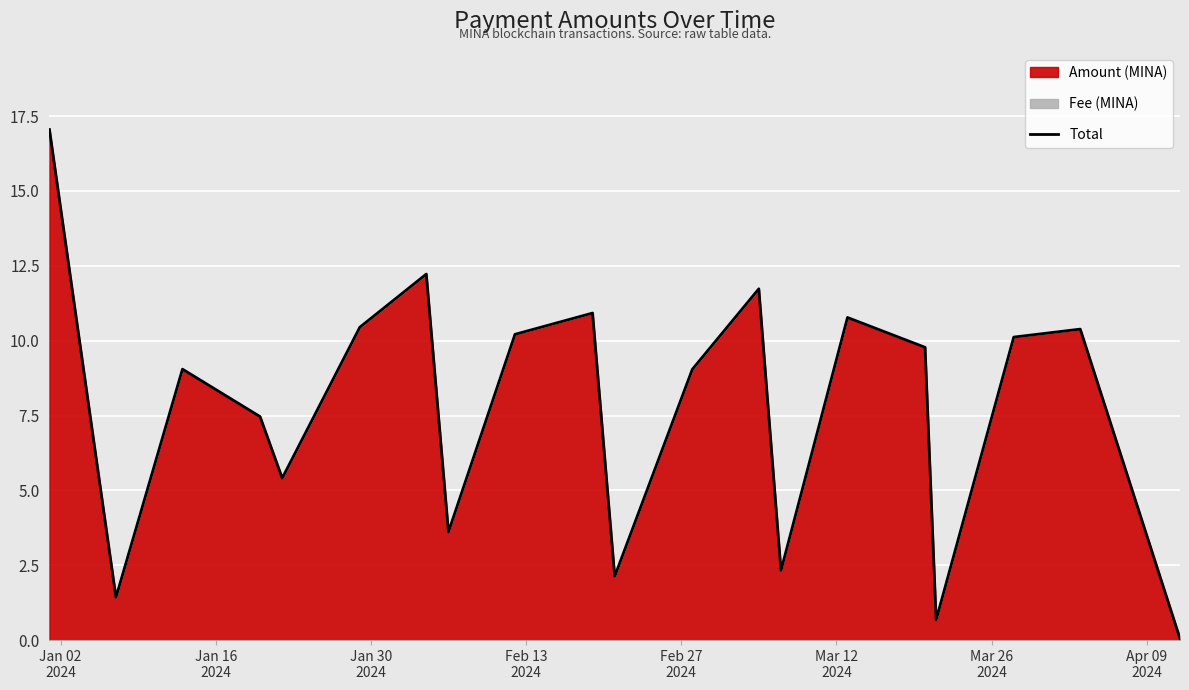

How many points are lower than both their immediate neighbors (excluding endpoints)?

6